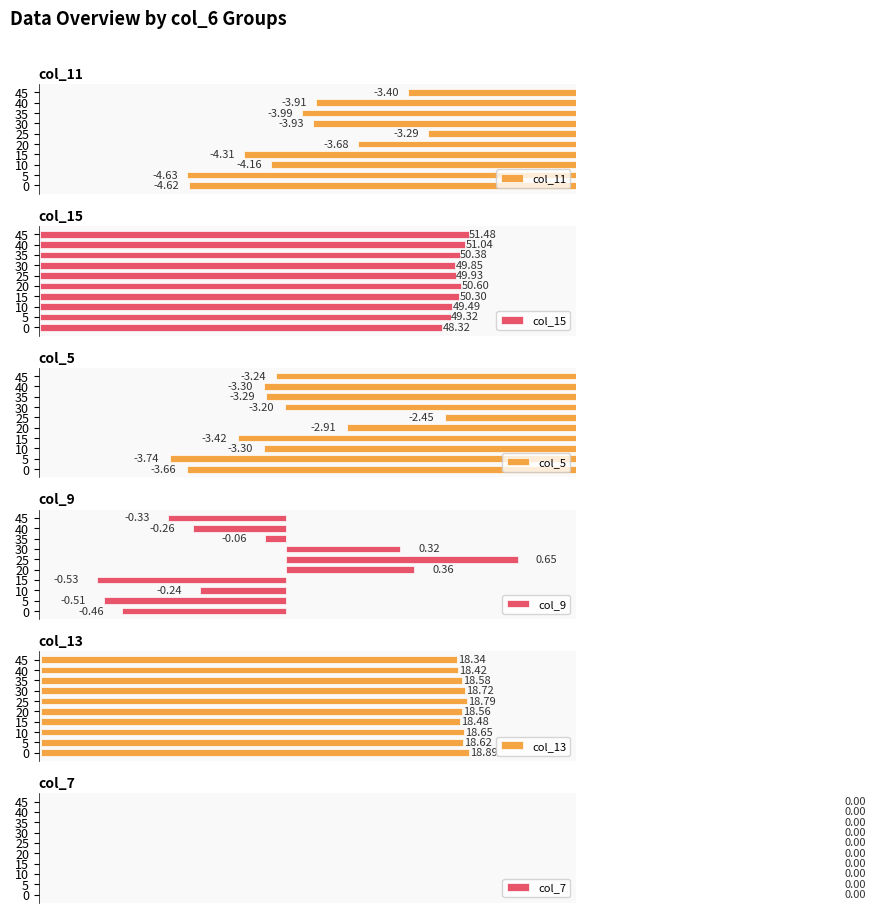

Which series has the widest spread of values?

col_15